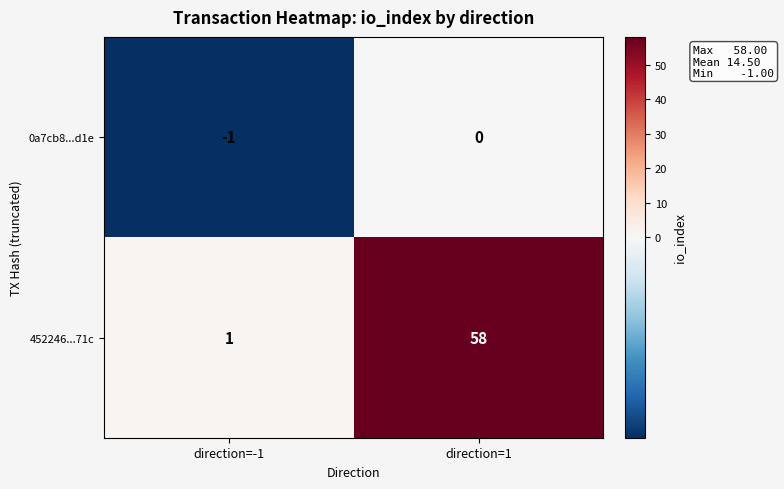

What is the difference between the maximum and minimum values in the 452246...71c series?

57